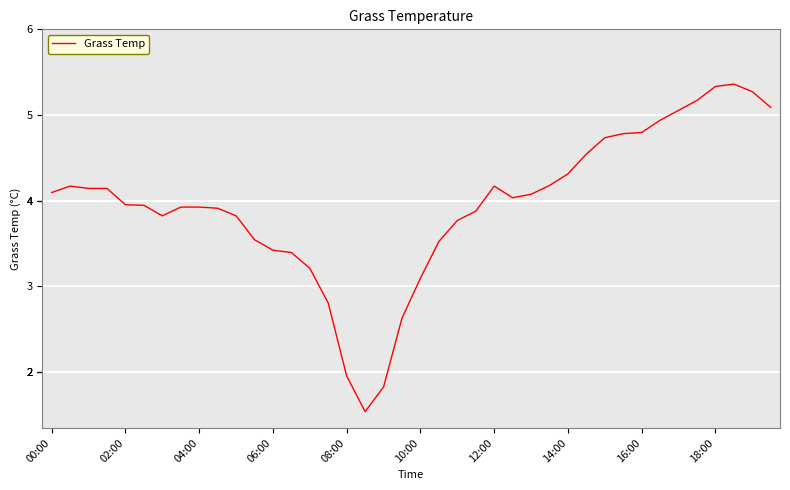

What is the greatest value displayed?

5.4